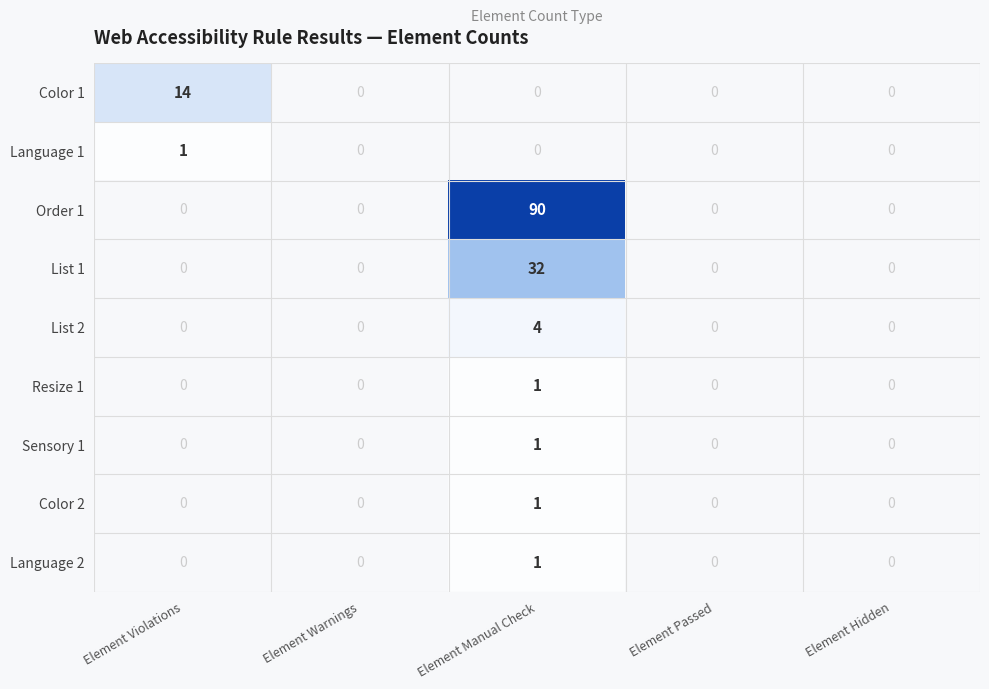

What is the sum of all List 2 values?

4